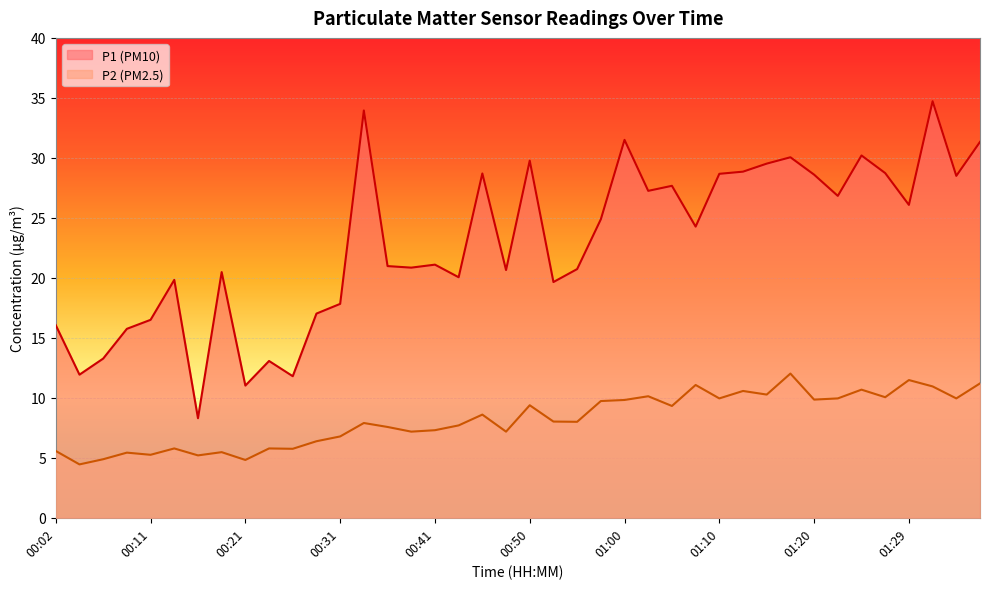

Reading left to right, list all the values displayed in this chart.

P1: 00:02=16.1	00:04=11.9	00:07=13.3	00:09=15.8	00:11=16.5	00:14=19.8	00:16=8.3	00:19=20.5	00:21=11.0	00:24=13.1	00:26=11.8	00:28=17.0	00:31=17.8	00:33=34.0	00:36=21.0	00:38=20.9	00:41=21.1	00:43=20.1	00:45=28.7	00:48=20.6	00:50=29.8	00:53=19.6	00:55=20.7	00:58=24.9	01:00=31.5	01:02=27.2	01:05=27.7	01:07=24.3	01:10=28.7	01:12=28.9	01:15=29.5	01:17=30.1	01:20=28.6	01:22=26.8	01:24=30.2	01:27=28.7	01:29=26.1	01:32=34.7	01:34=28.5	01:37=31.3
P2: 00:02=5.6	00:04=4.5	00:07=4.9	00:09=5.4	00:11=5.2	00:14=5.8	00:16=5.2	00:19=5.5	00:21=4.8	00:24=5.8	00:26=5.8	00:28=6.4	00:31=6.8	00:33=7.9	00:36=7.6	00:38=7.2	00:41=7.3	00:43=7.7	00:45=8.6	00:48=7.2	00:50=9.4	00:53=8.0	00:55=8.0	00:58=9.7	01:00=9.8	01:02=10.1	01:05=9.3	01:07=11.1	01:10=9.9	01:12=10.6	01:15=10.3	01:17=12.0	01:20=9.8	01:22=9.9	01:24=10.7	01:27=10.1	01:29=11.5	01:32=10.9	01:34=9.9	01:37=11.2